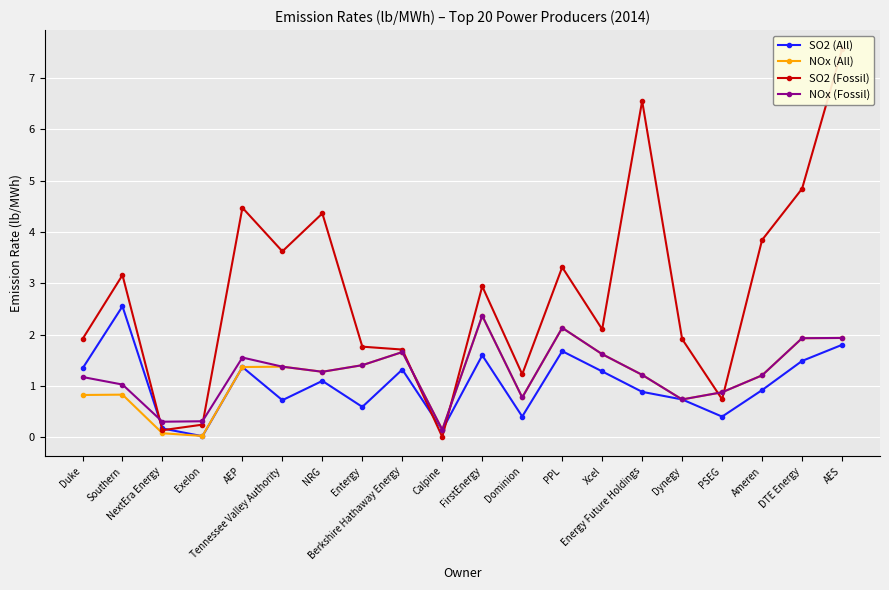

Where is the first local maximum for SO2 (All)?

Southern